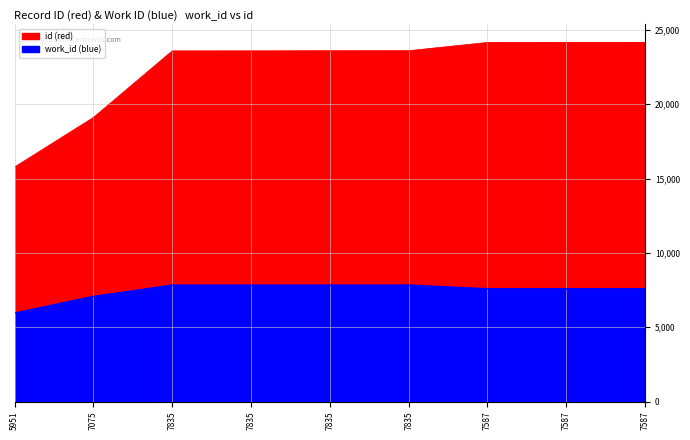

How many data points in work_id (blue) are less than 7587?

2